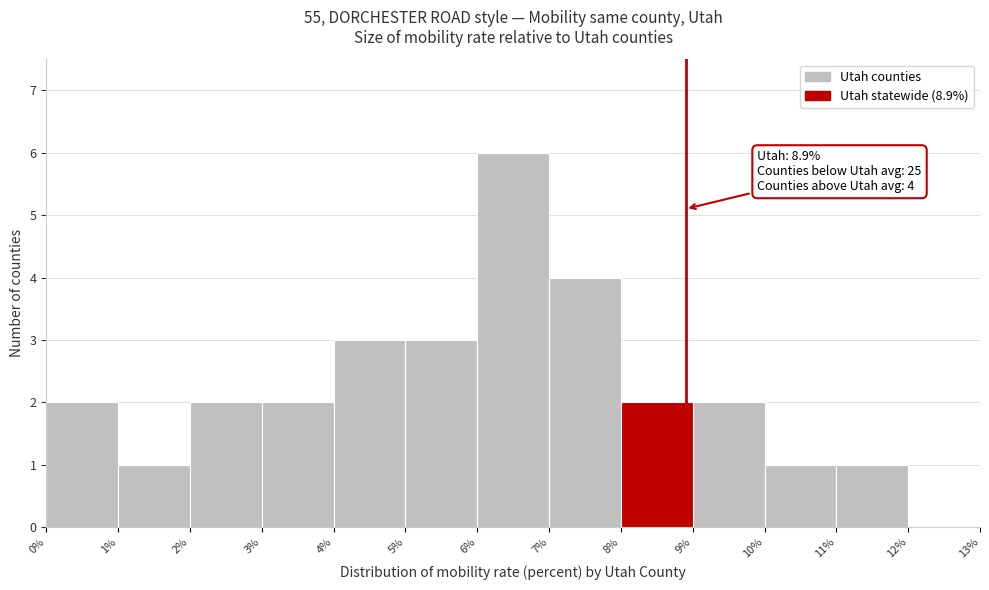

Over which range of the x-axis is the bar tallest?

6% to 7%